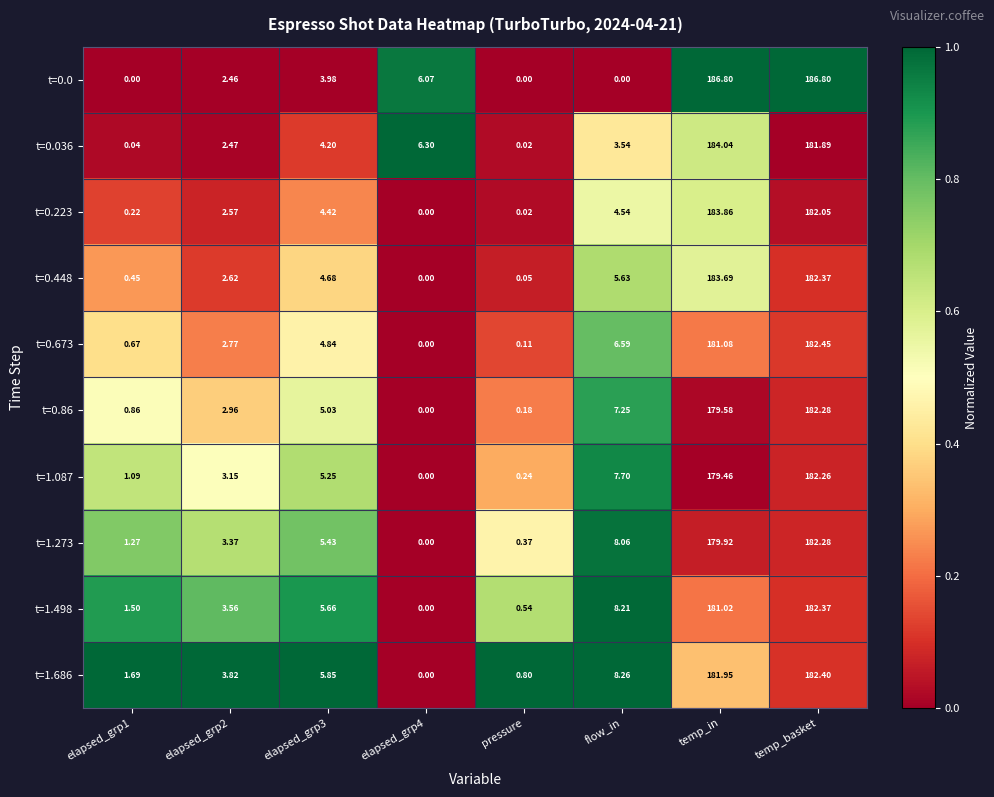

Is the value of t=1.686 at flow_in greater than the value of t=0.036 at flow_in?

Yes